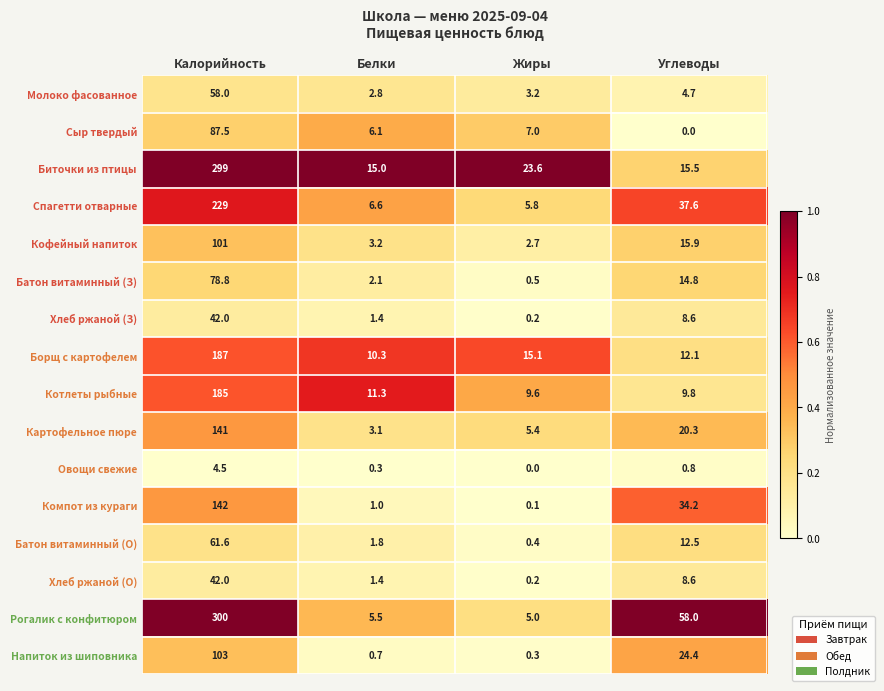

Between Калорийность and Жиры, which series saw the biggest shift?

Рогалик с конфитюром